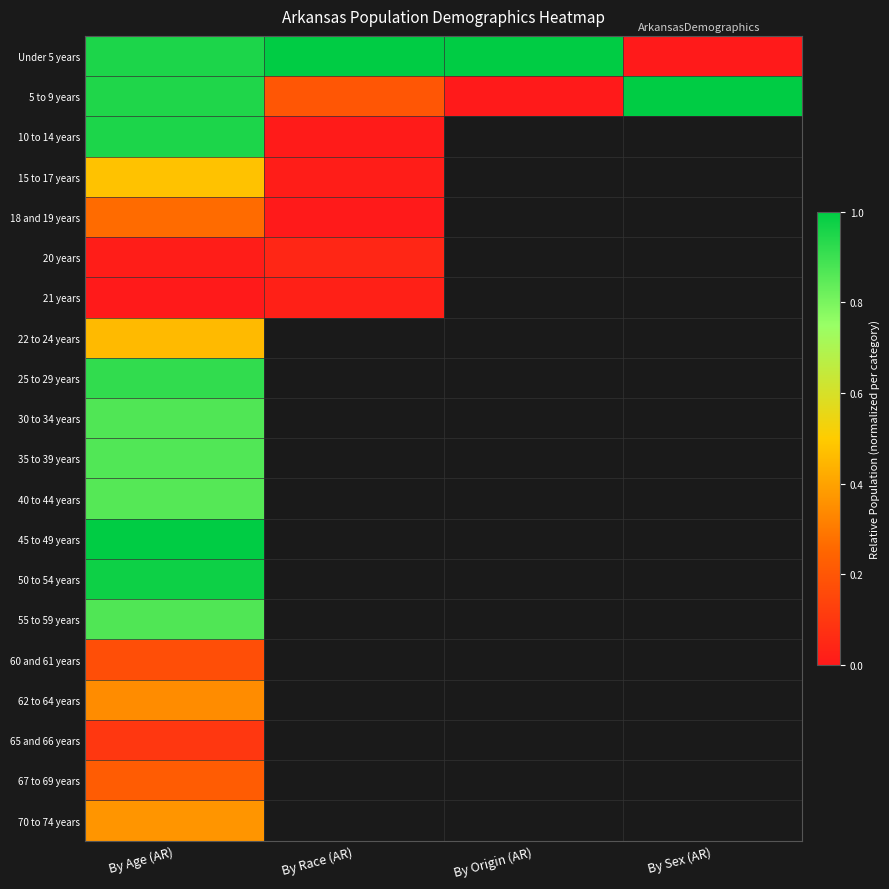

At which label does 30 to 34 years reach its peak?

By Age (AR)